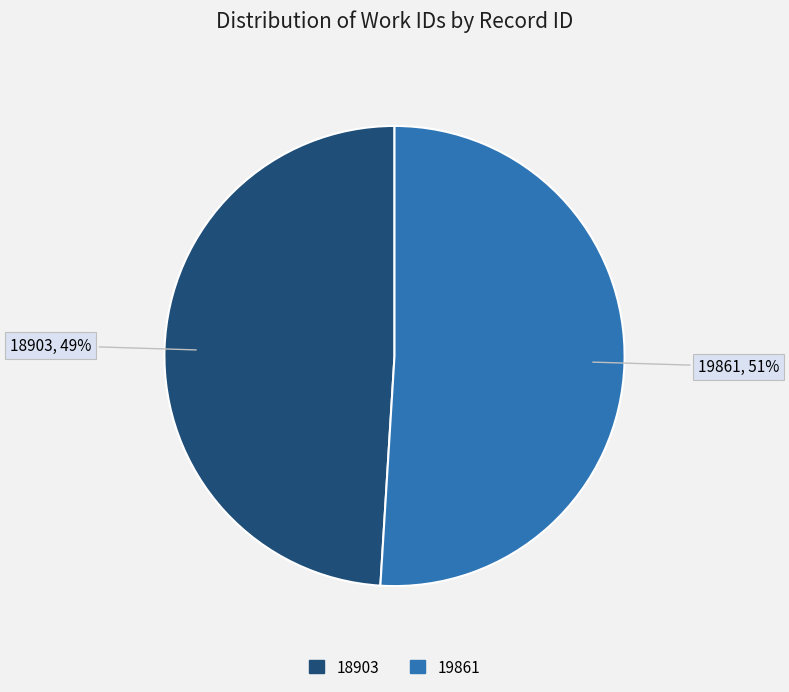

True or false: 18903 accounts for 41% of the total.

False